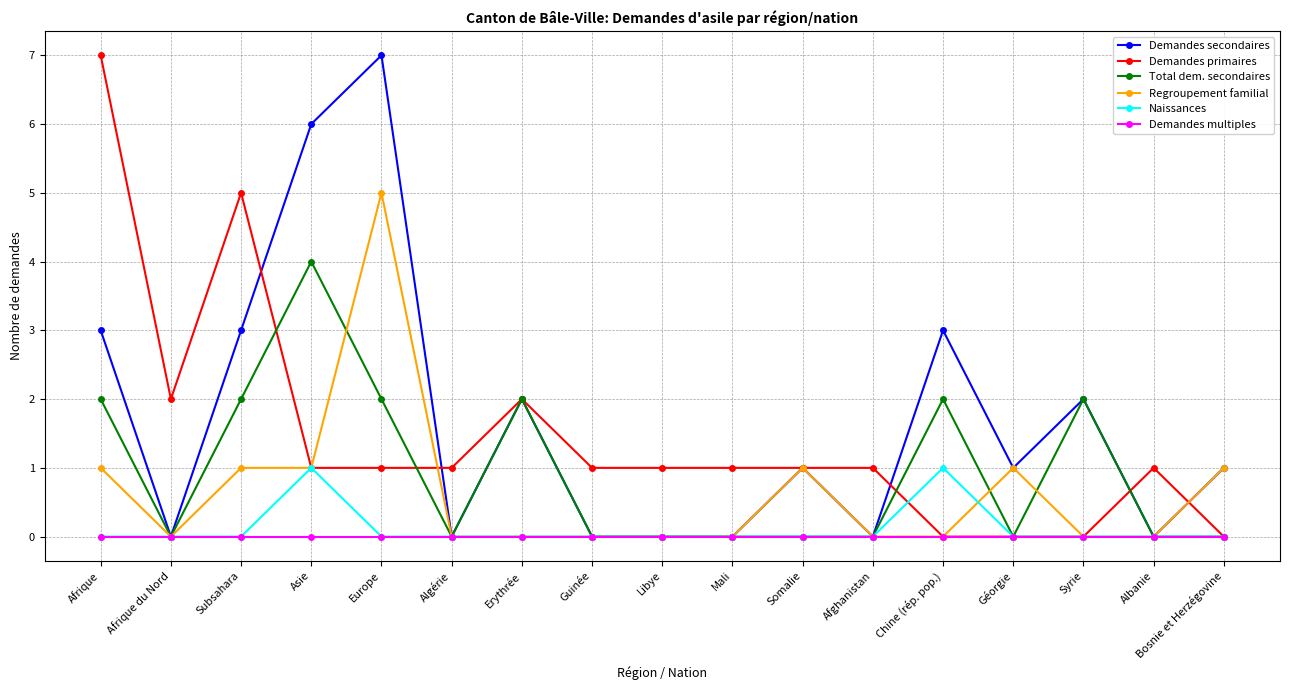

Between Subsahara and Algérie, which series saw the biggest shift?

Demandes primaires